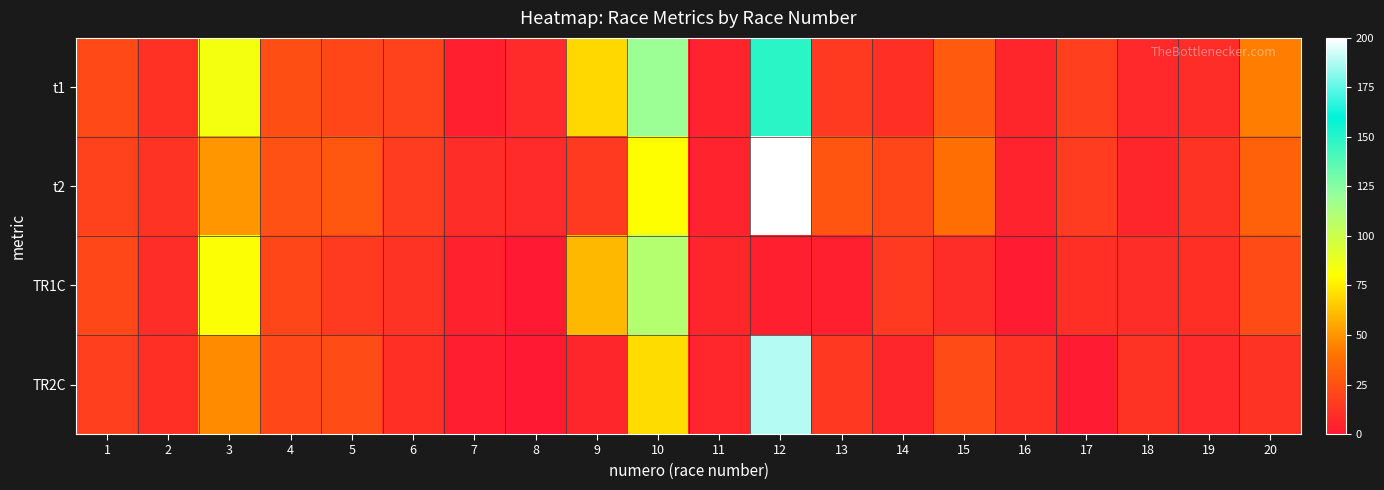

Which series has the largest total across all categories?

t1